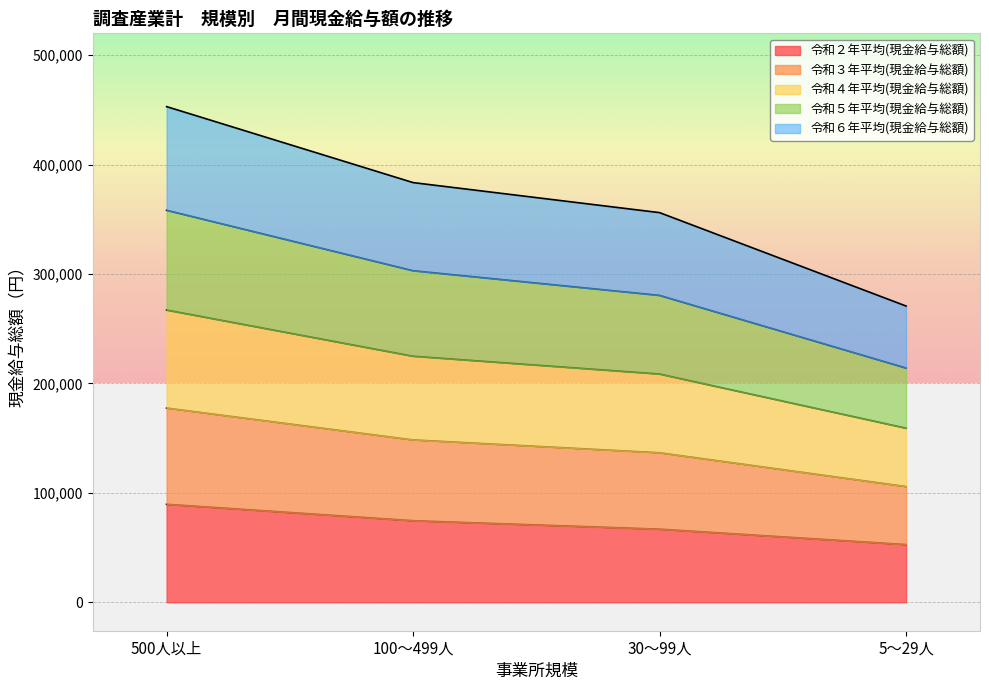

What are all the series names shown in the legend?

令和２年平均(現金給与総額), 令和３年平均(現金給与総額), 令和４年平均(現金給与総額), 令和５年平均(現金給与総額), 令和６年平均(現金給与総額)